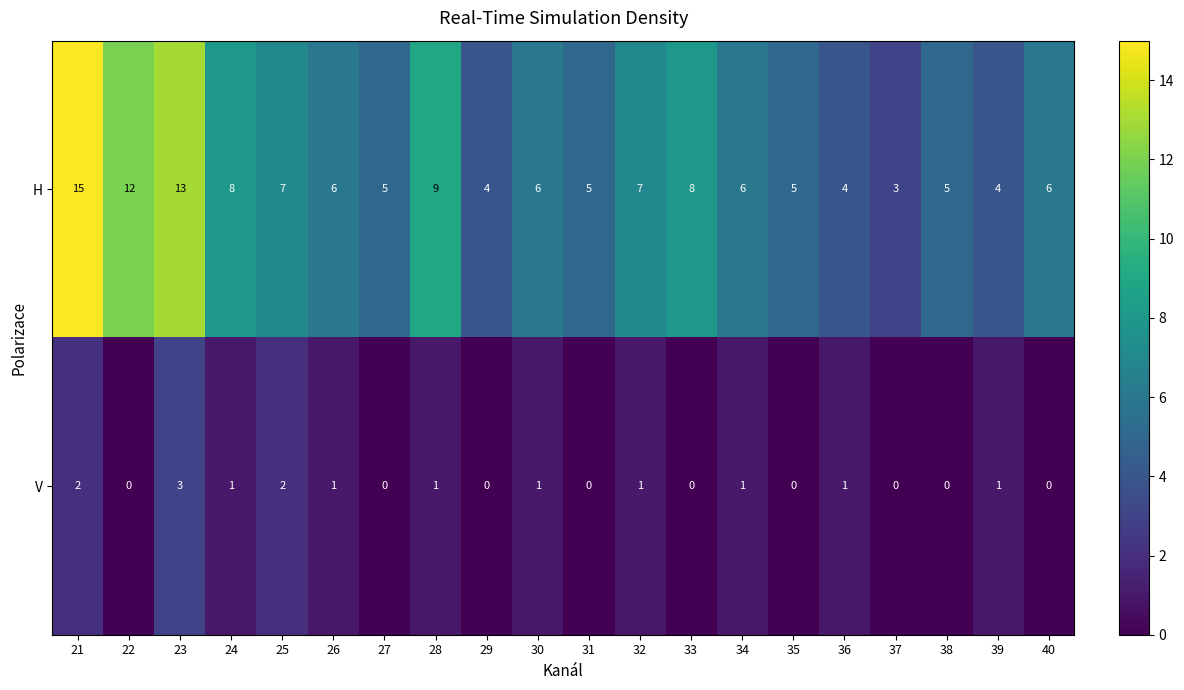

Which series has the largest total across all categories?

H